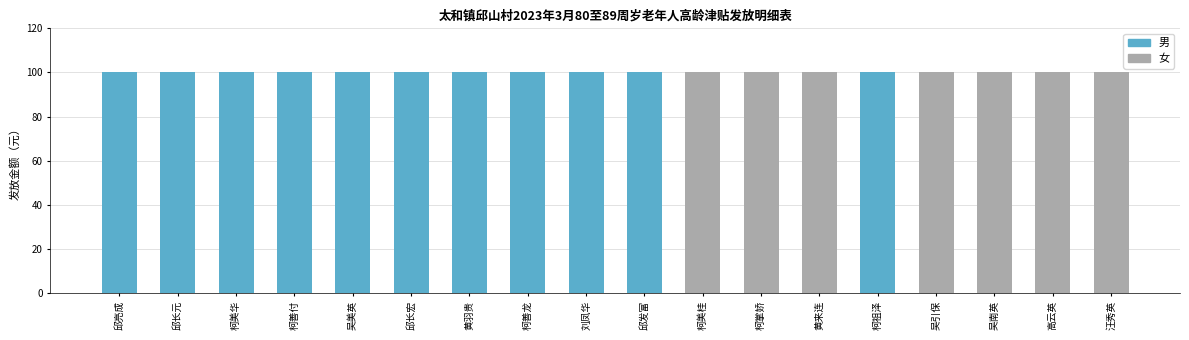

Does the chart contain any negative values?

No